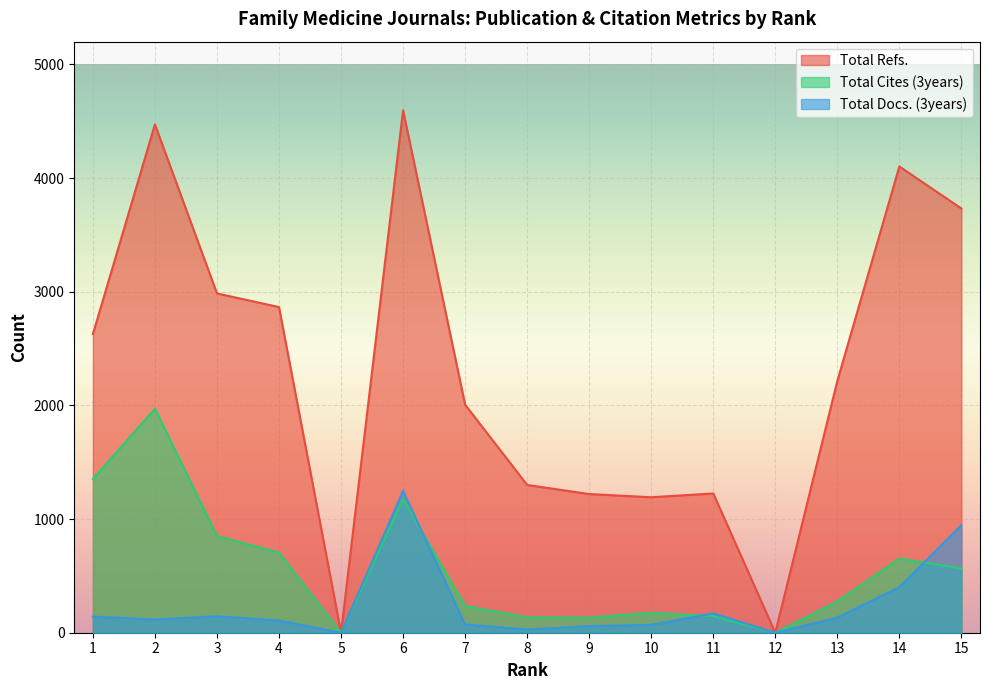

Which series has the largest total across all categories?

Total Refs.